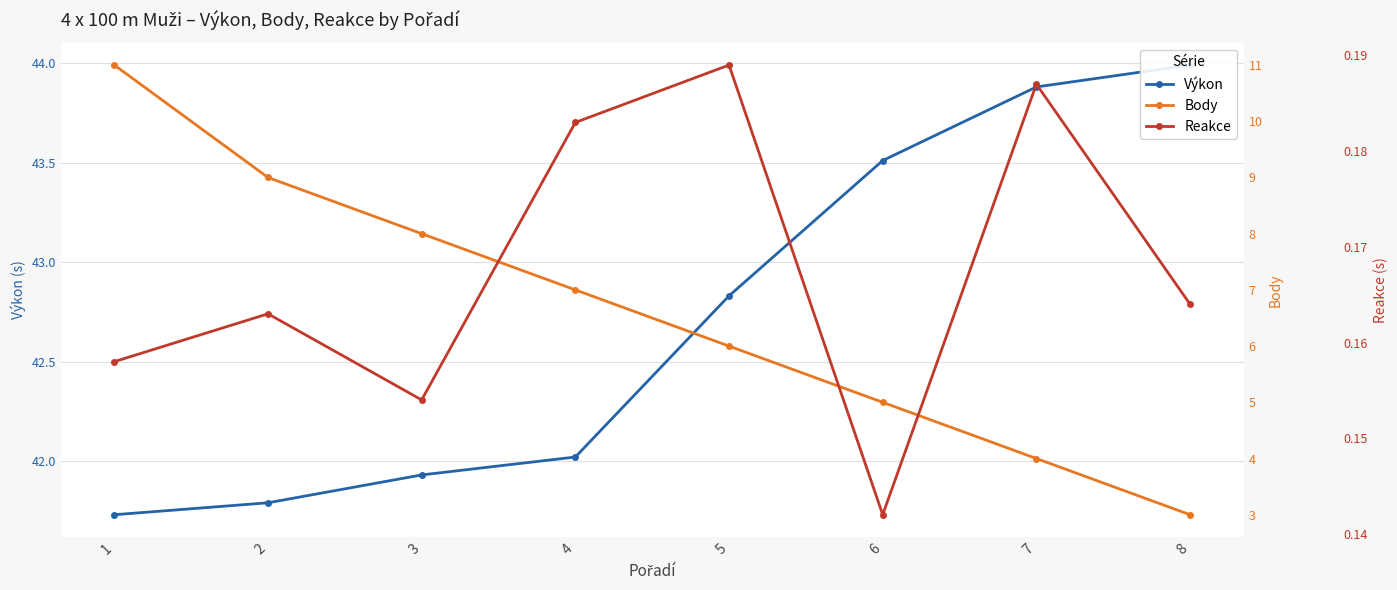

Where is Reakce nearest to the value 0?

6